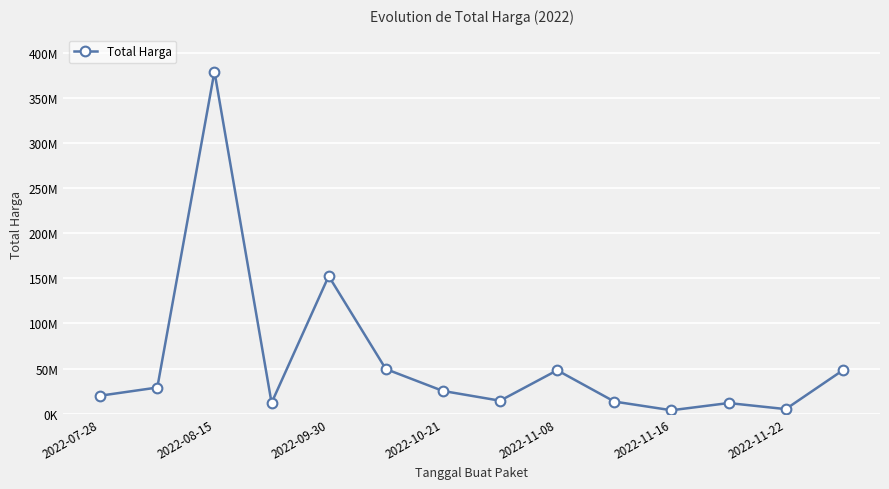

How many points are lower than both their immediate neighbors (excluding endpoints)?

4